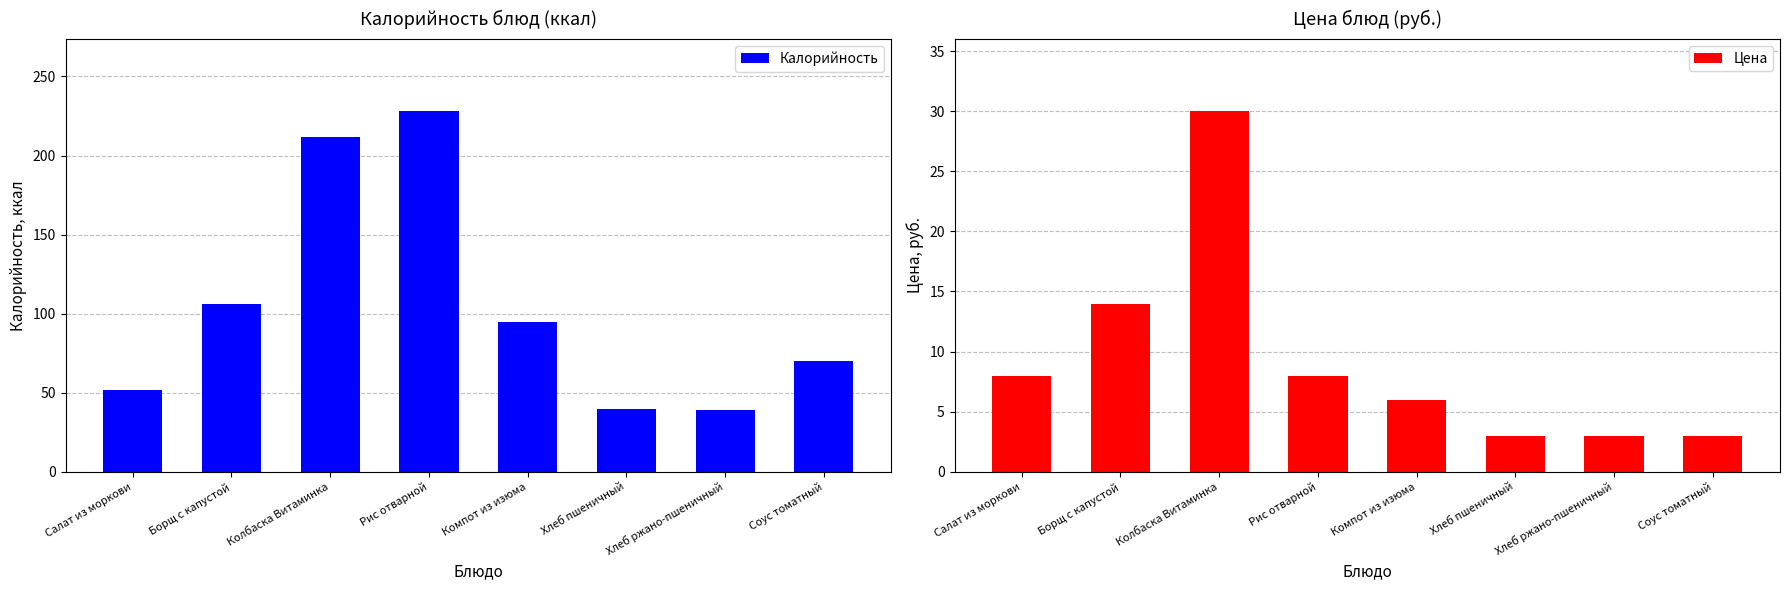

True or false: Цена has a value of 13 at Салат из моркови.

False